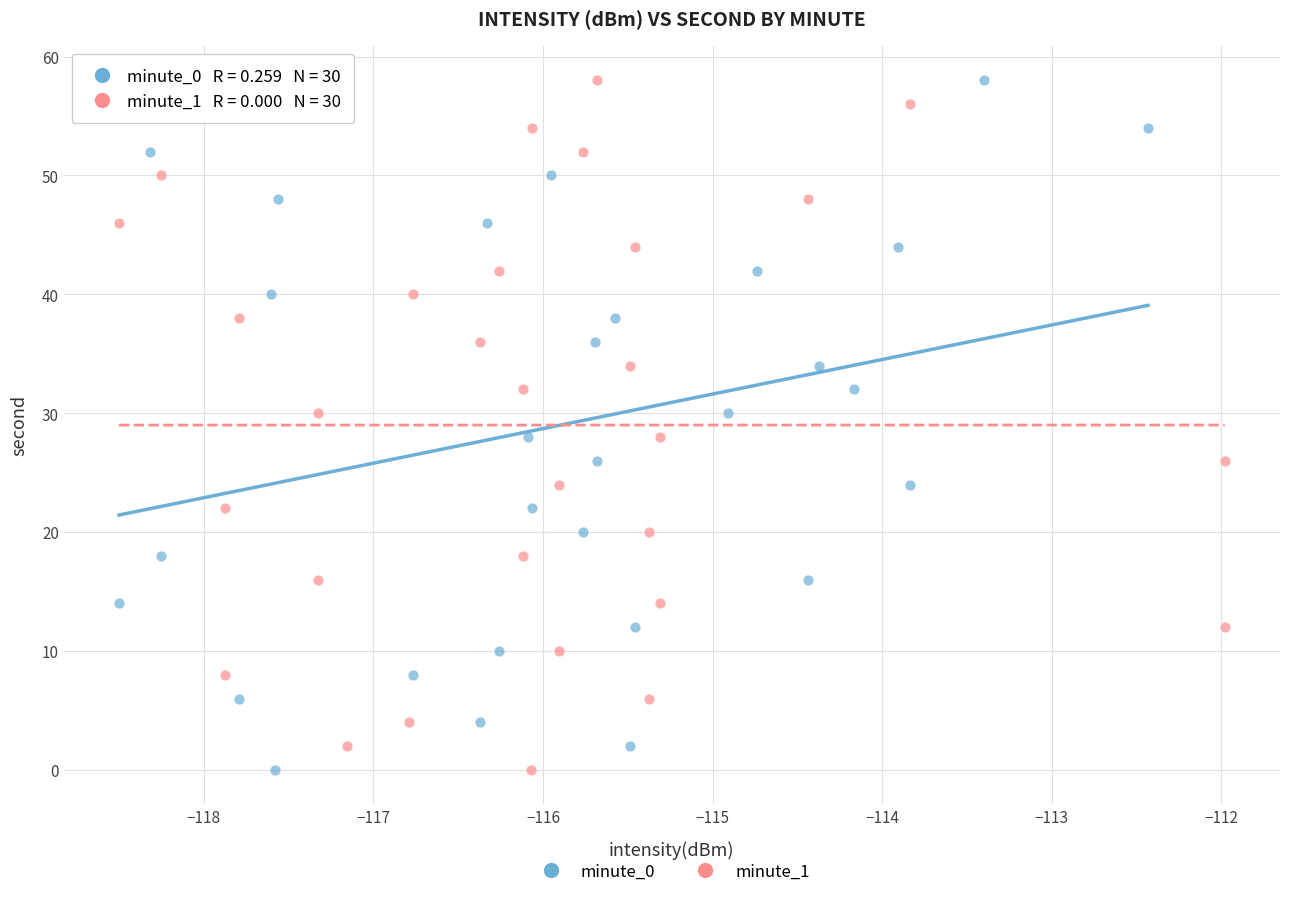

What are all the series names shown in the legend?

minute_0, minute_1